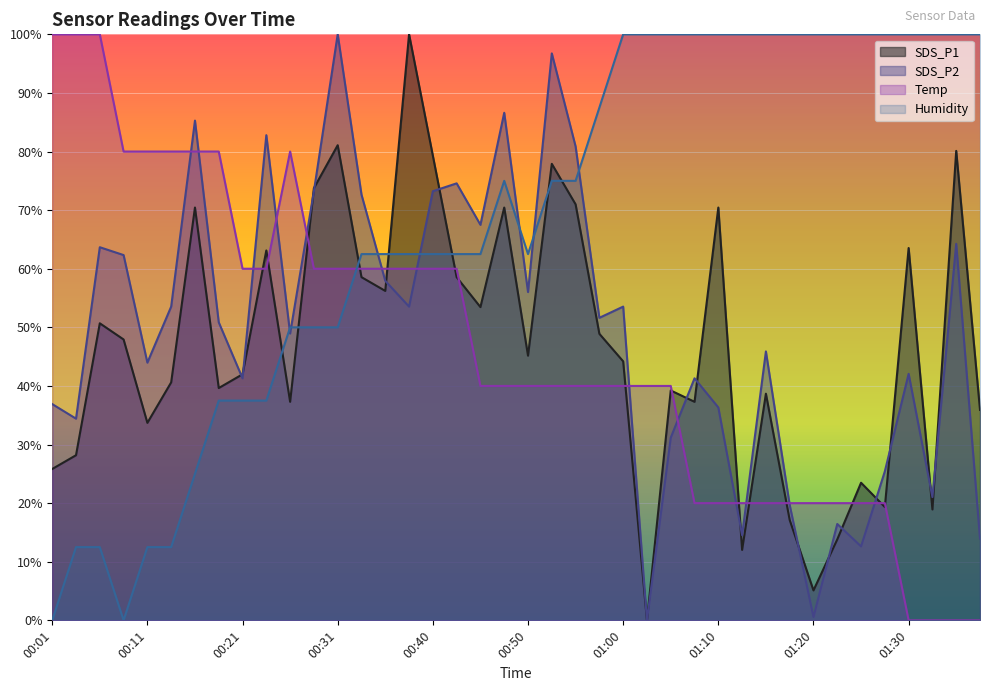

True or false: SDS_P2 has a value of 53.5 at 00:38.

True